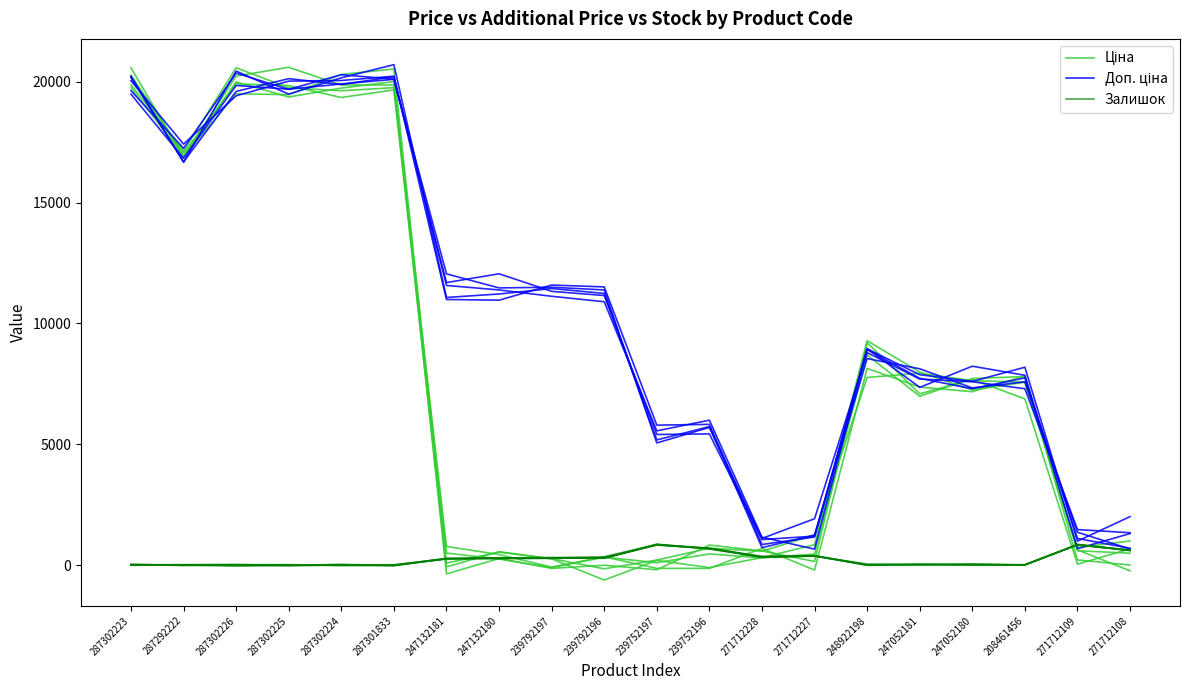

What are all the series names shown in the legend?

Ціна, Доп. ціна, Залишок